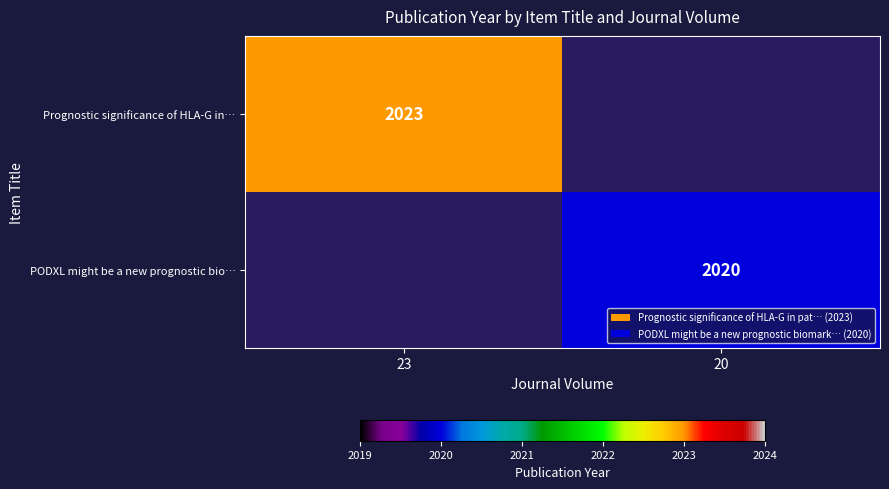

The value of Prognostic significance of HLA-G in… at 23 is 2023. True or false?

True